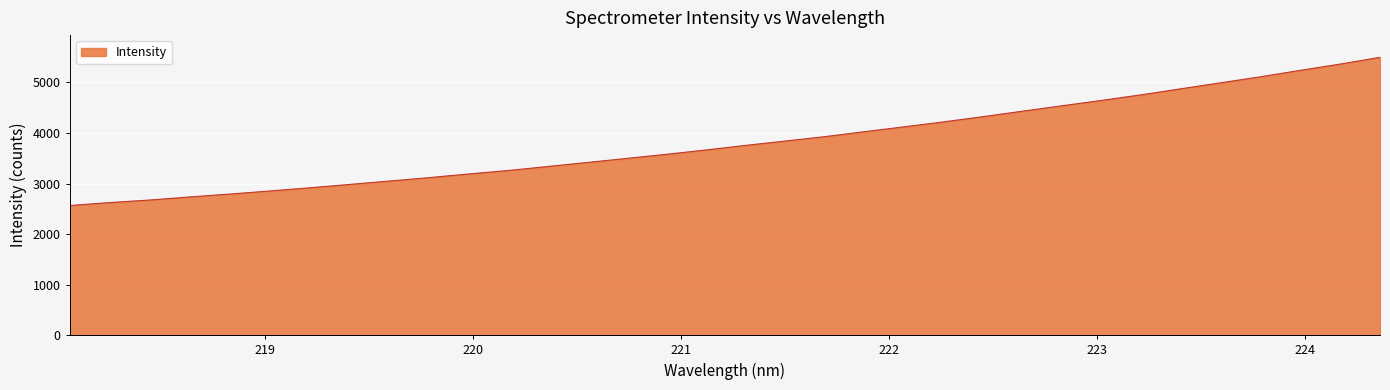

What is the smallest value displayed?

2565.5